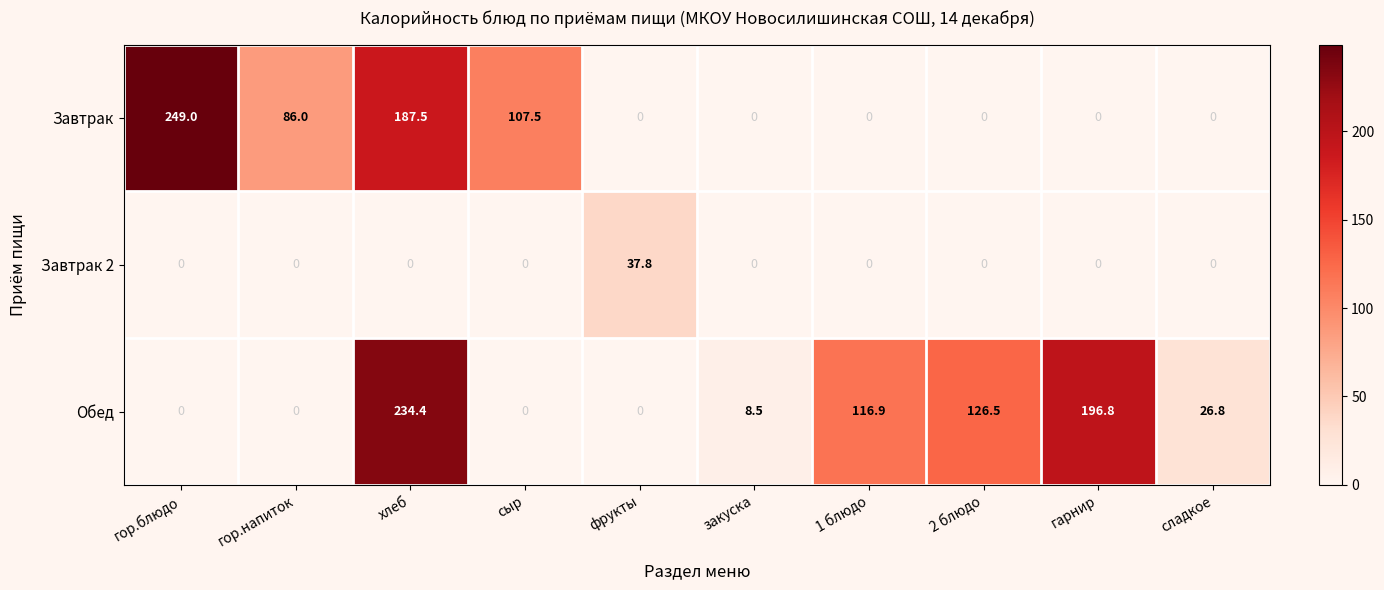

Which category has the highest value across all series?

гор.блюдо